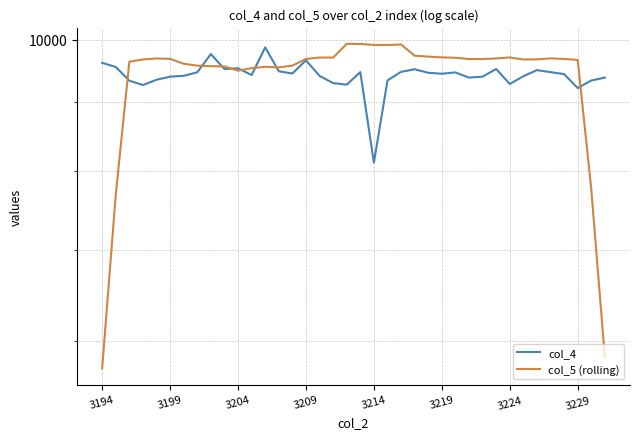

What position from the left is 12?

13